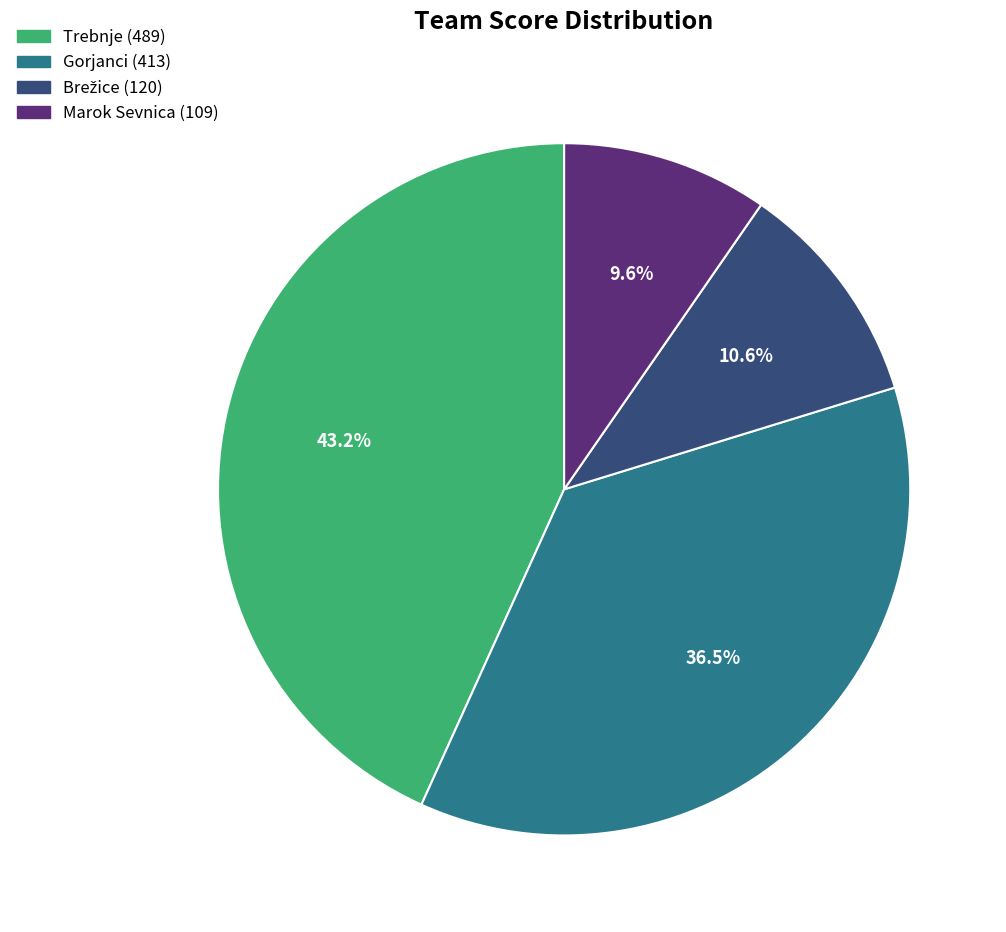

Does any single category account for the majority?

No